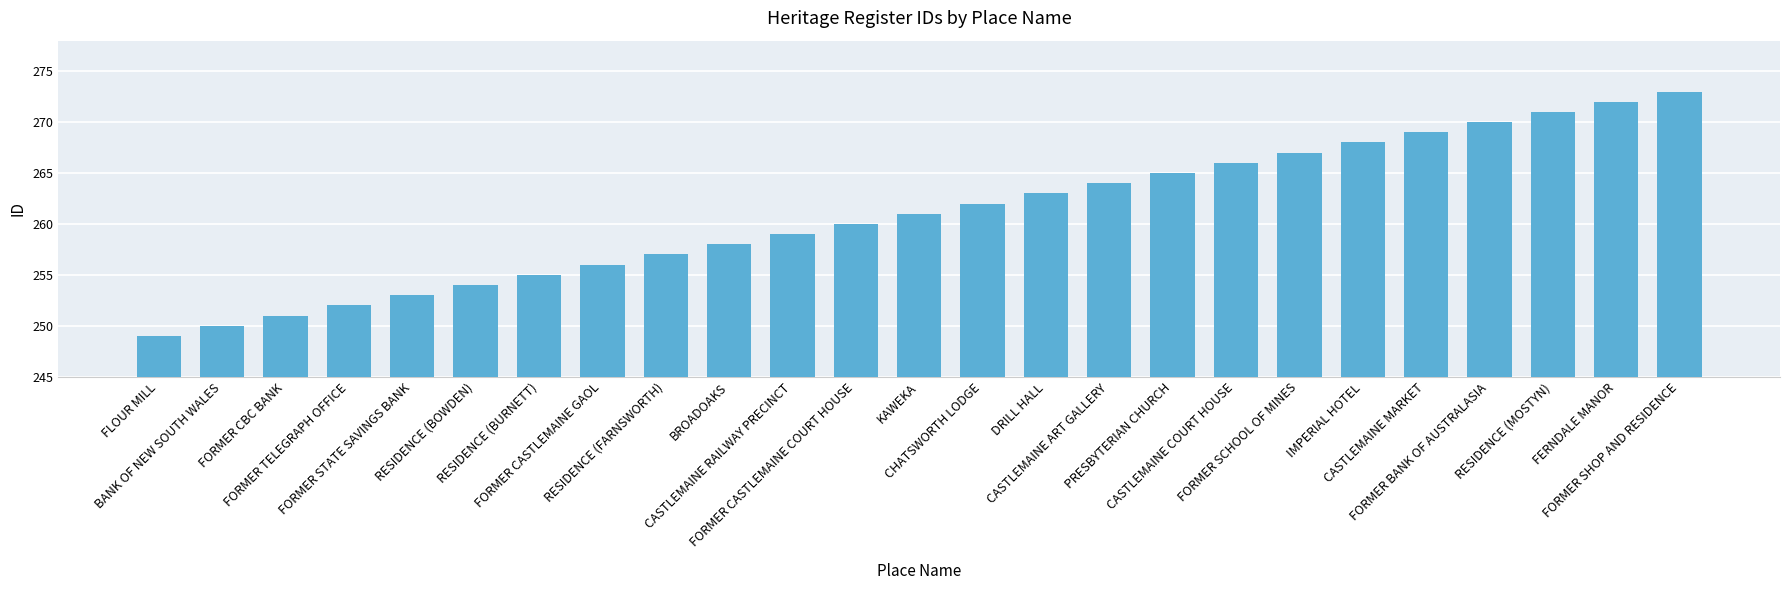

Reading left to right, extract all data points from this chart.

249	250	251	252	253	254	255	256	257	258	259	260	261	262	263	264	265	266	267	268	269	270	271	272	273